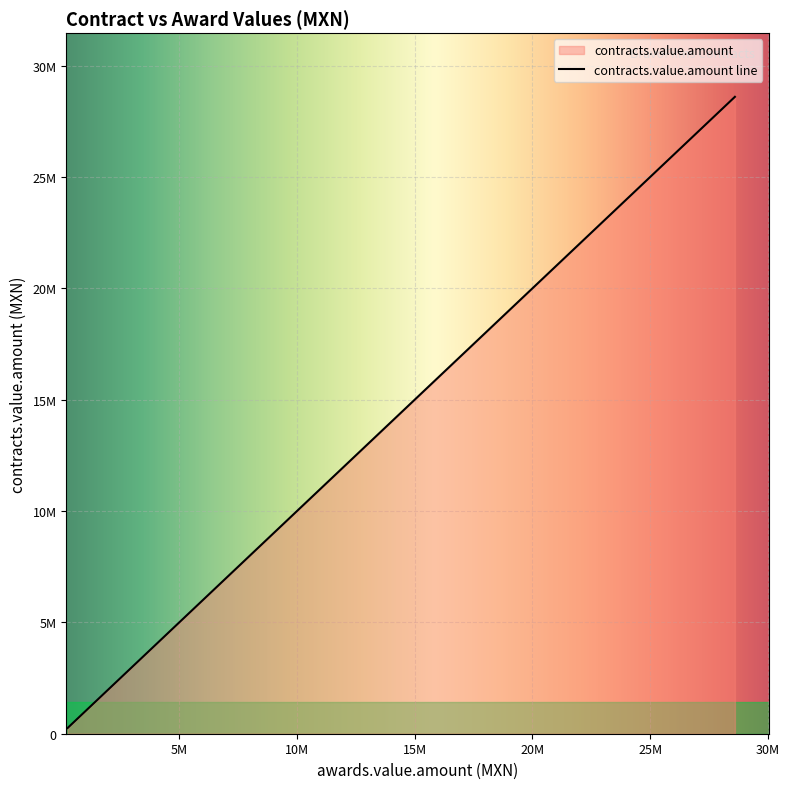

True or false: the data has more than 1 interior local peaks.

False